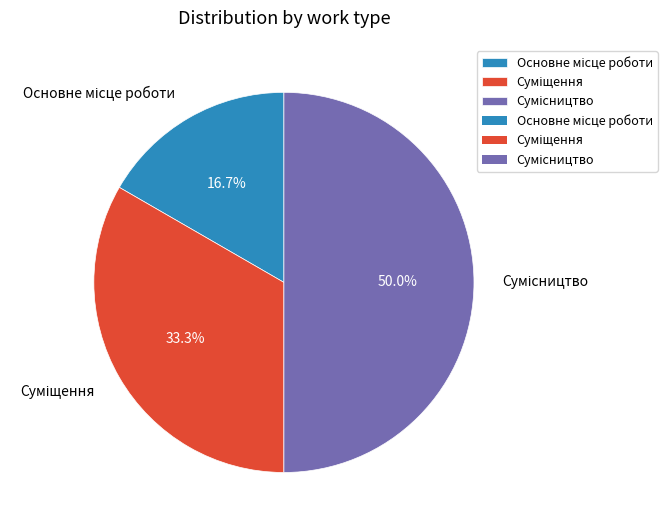

Is it true that Основне місце роботи is 17% of the pie?

True